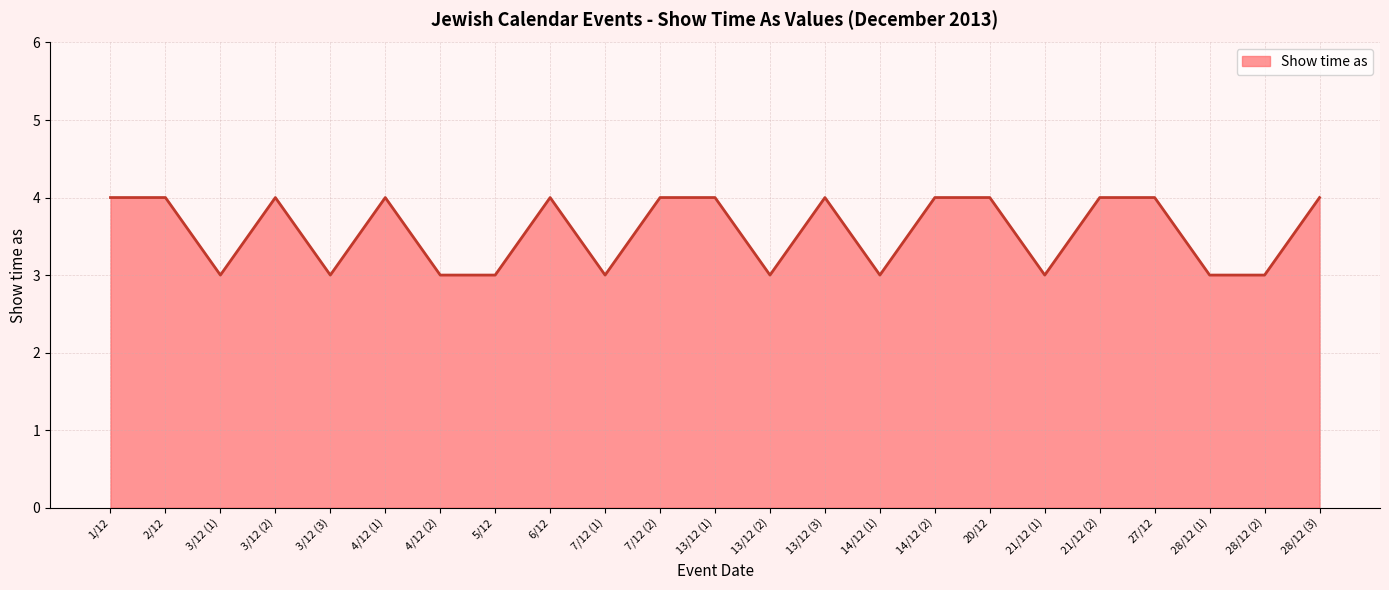

The chart shows a value of 4 at 27/12. True or false?

True